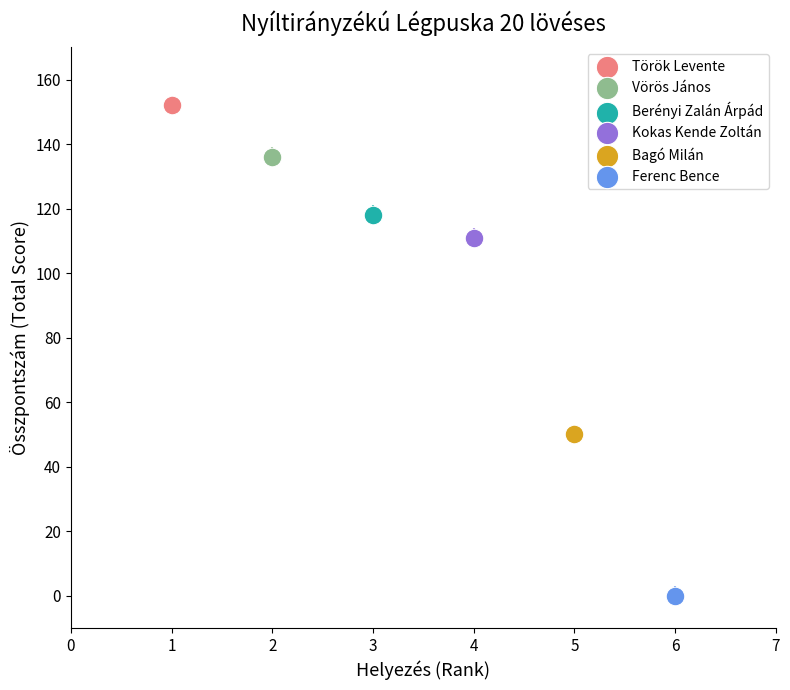

What are all the series names shown in the legend?

Török Levente, Vörös János, Berényi Zalán Árpád, Kokas Kende Zoltán, Bagó Milán, Ferenc Bence